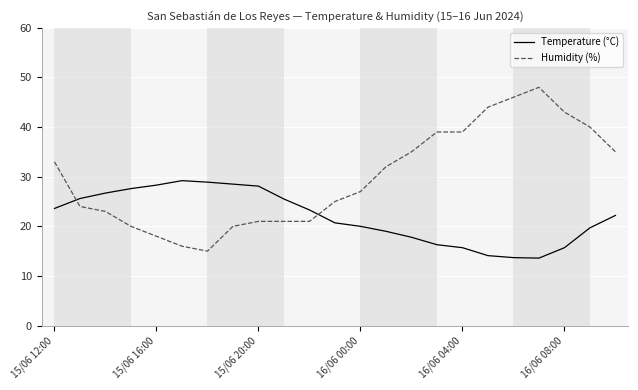

What is the maximum value shown in the chart?

48.0